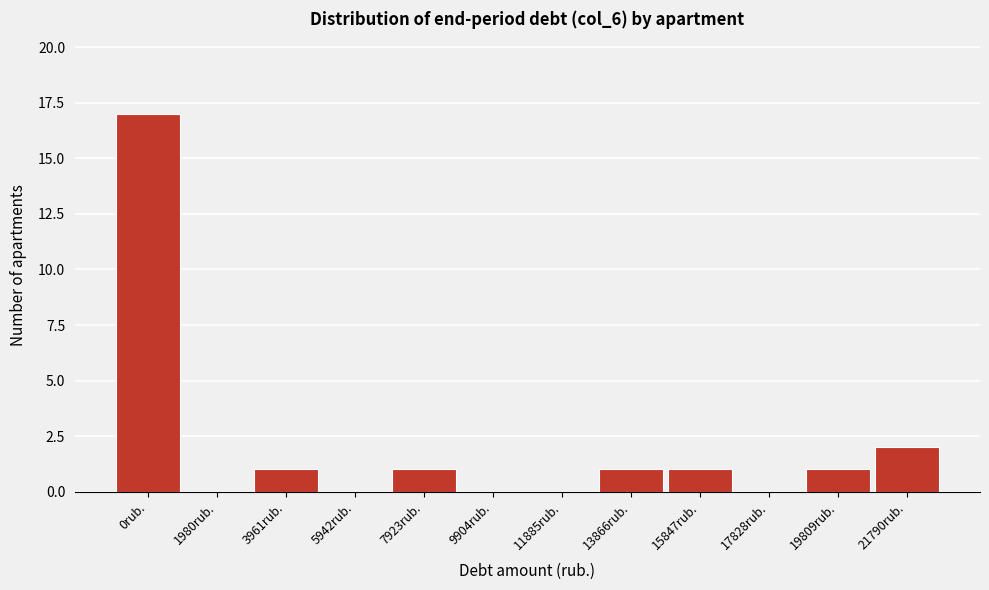

Reading left to right, transcribe all the data shown in this chart.

0rub.=17	1980rub.=0	3961rub.=1	5942rub.=0	7923rub.=1	9904rub.=0	11885rub.=0	13866rub.=1	15847rub.=1	17828rub.=0	19809rub.=1	21790rub.=2